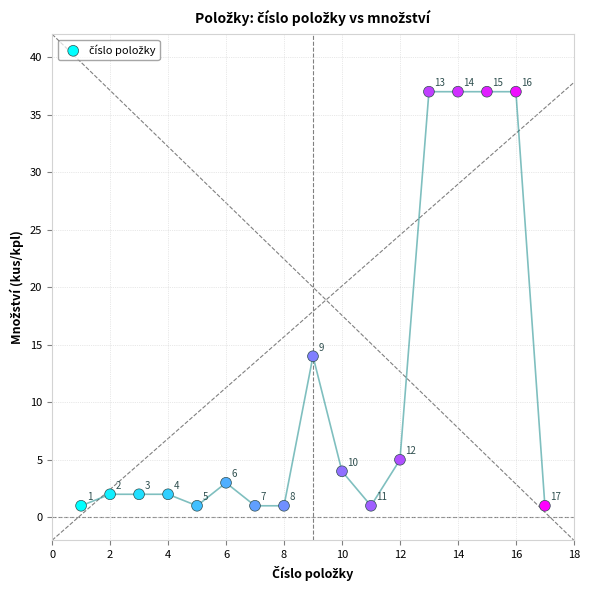

What is the range of Y values (max minus min)?

36